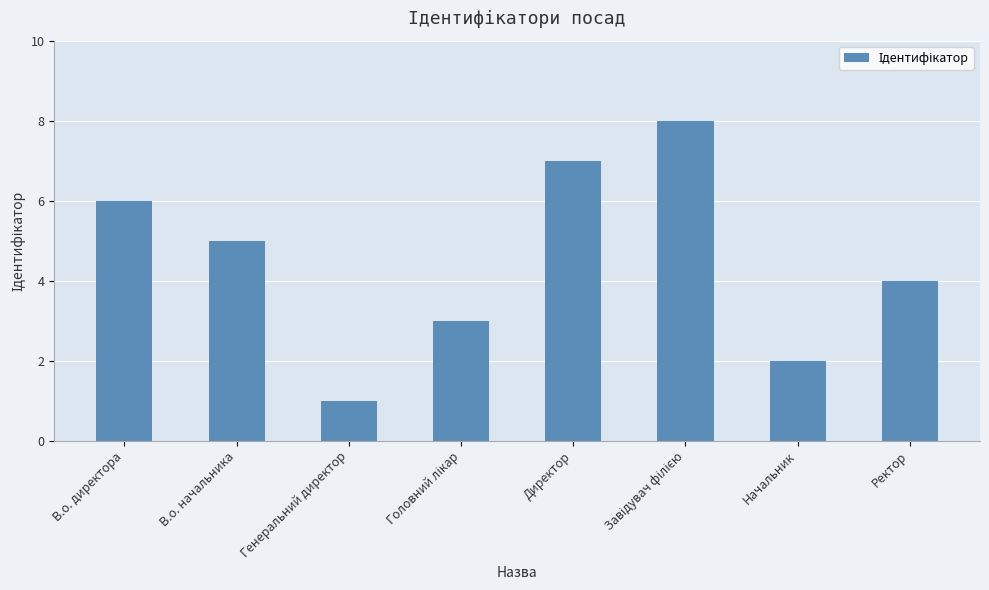

Between В.о. директора and Начальник, which is larger?

В.о. директора